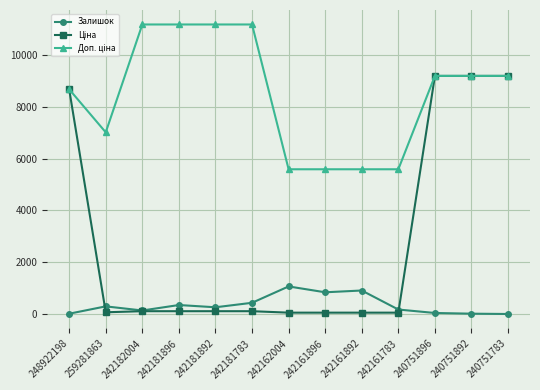

What is the value of the Залишок point at the 2nd from the left?

298.0